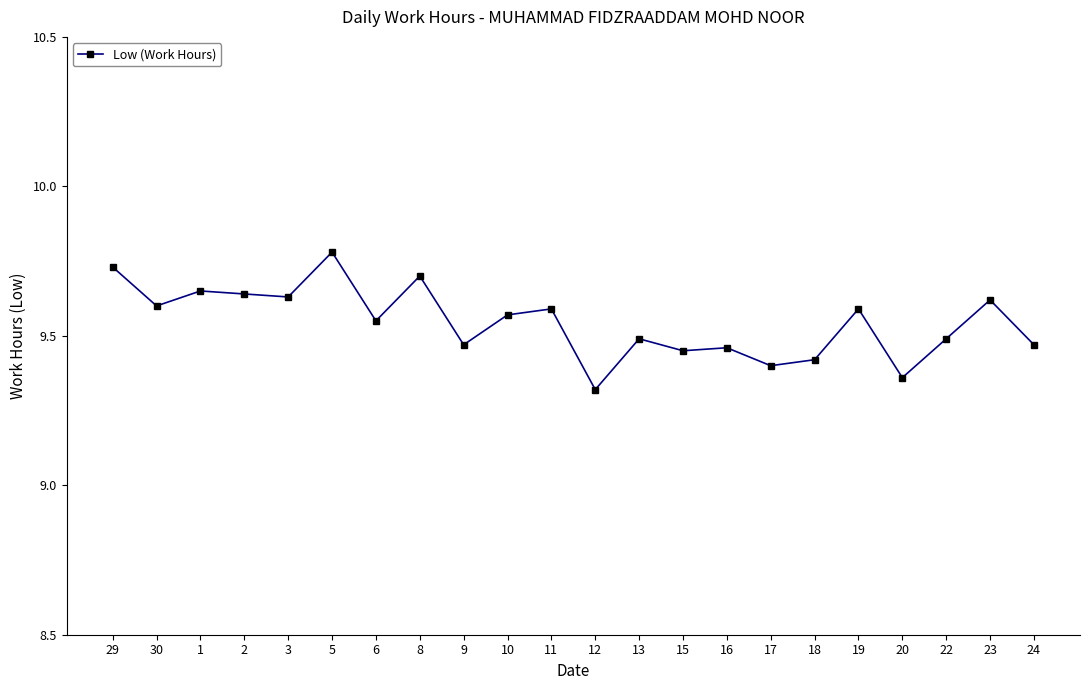

True or false: the data shows 9.4 at 15.

True